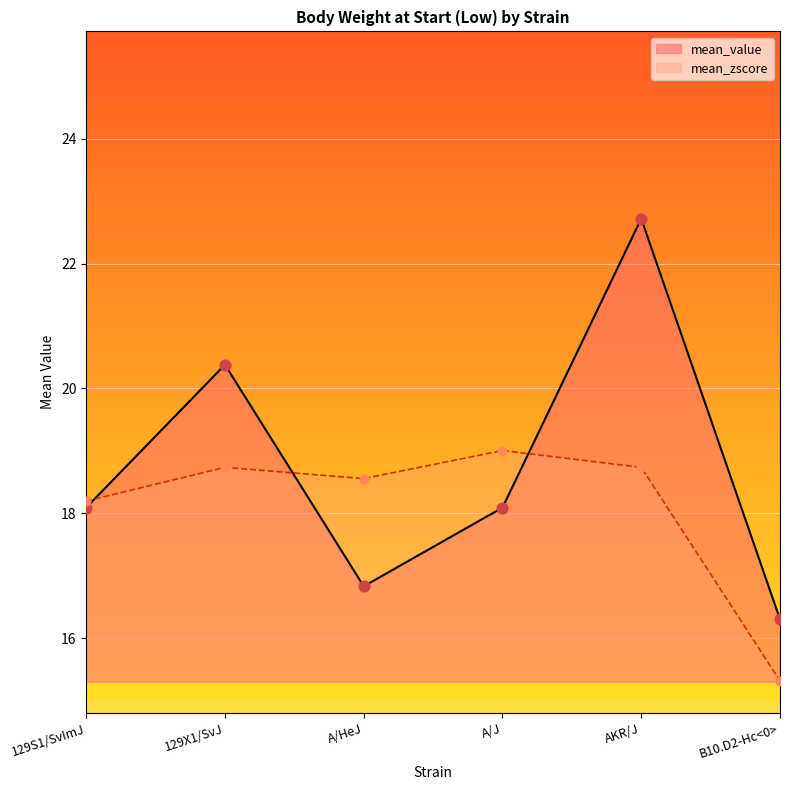

Which series reaches the minimum Y coordinate?

mean_zscore